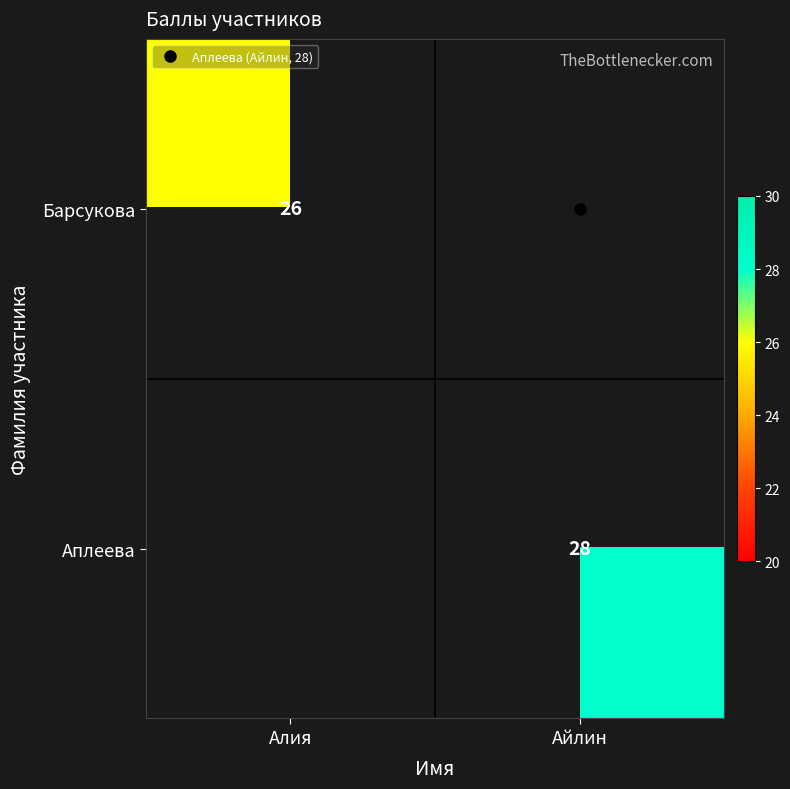

The Аплеева series shows 28.0 at Айлин. True or false?

True